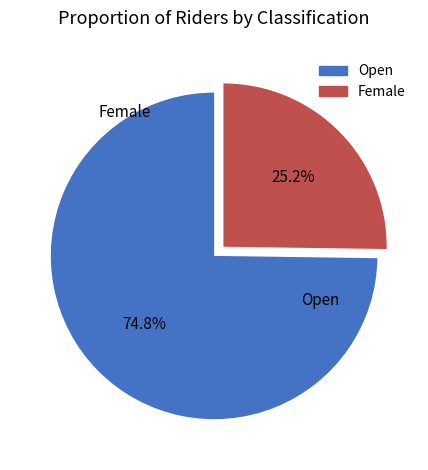

What is the smallest slice in the pie chart?

Female